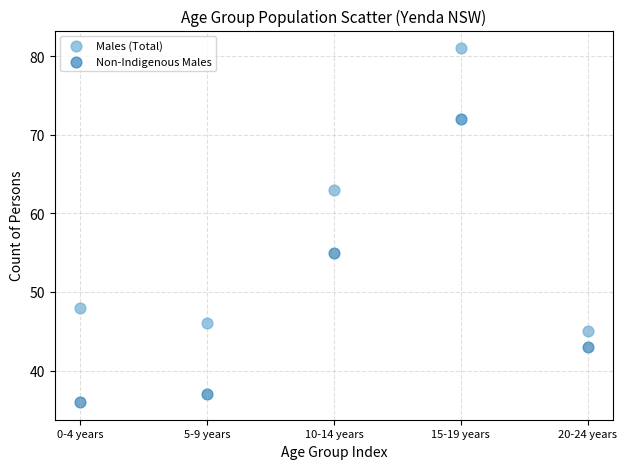

Which series contains the highest Y value?

Males (Total)